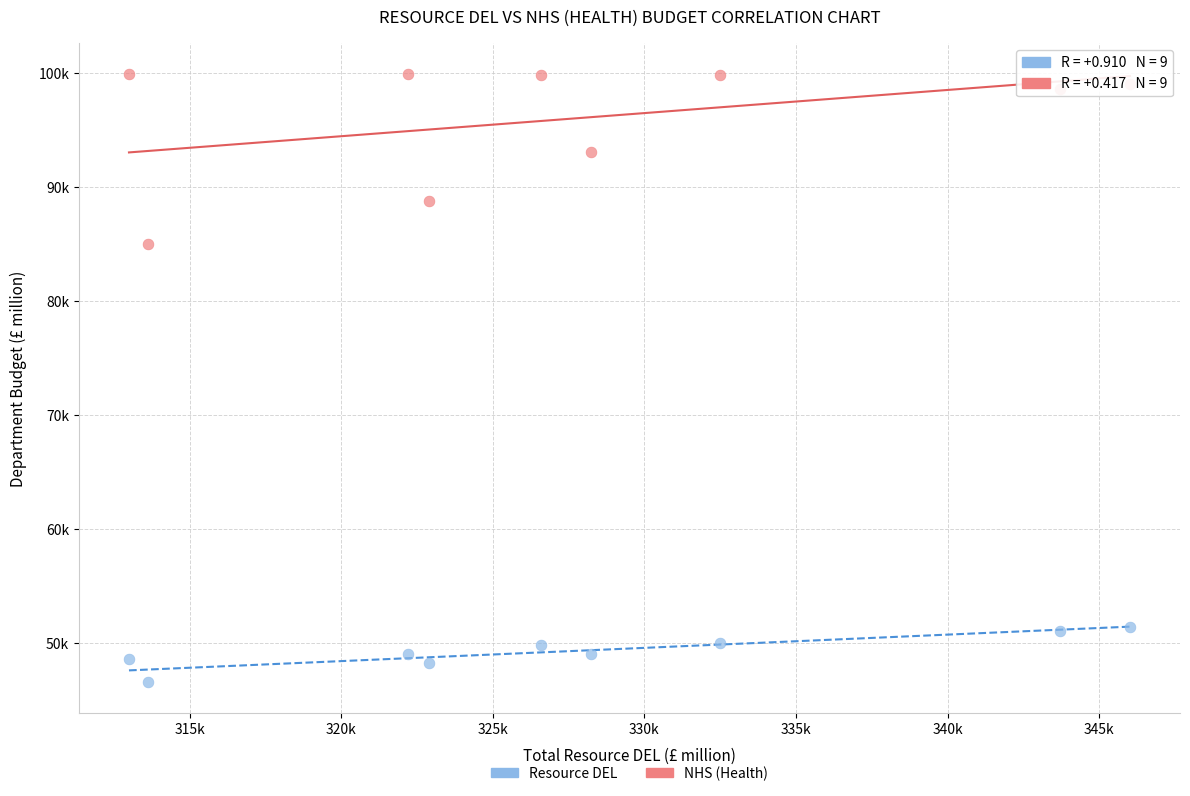

What are all the series names shown in the legend?

Resource DEL, NHS (Health)